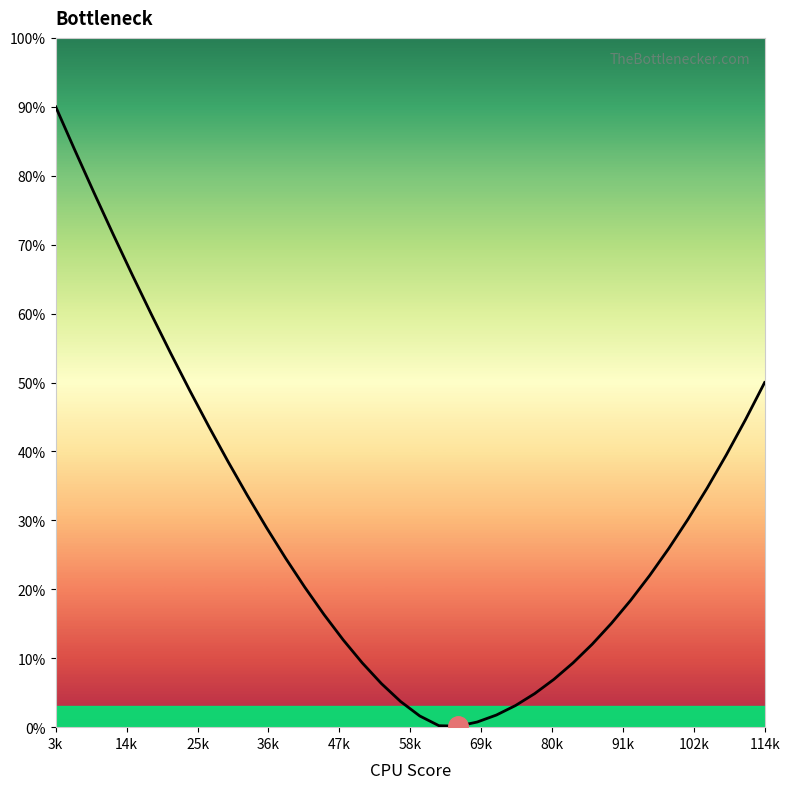

What is the difference between the maximum and minimum values?

89.9